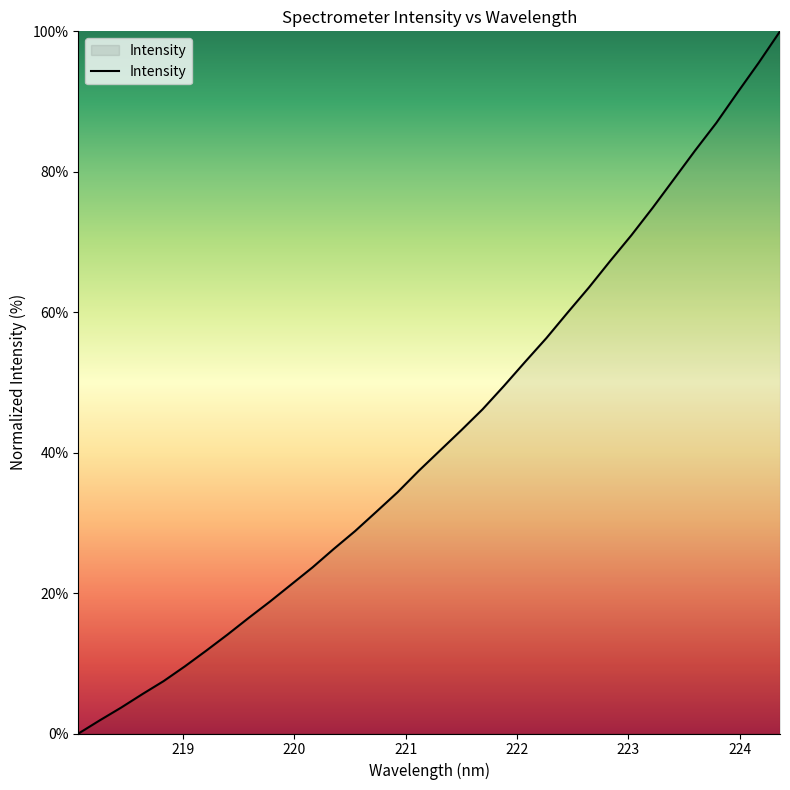

Reading left to right, list all the values displayed in this chart.

0.0	1.9	3.7	5.6	7.5	9.6	11.8	14.1	16.5	18.8	21.2	23.7	26.3	28.8	31.6	34.4	37.4	40.3	43.2	46.2	49.5	52.9	56.3	59.9	63.5	67.3	71.0	74.9	78.9	83.0	87.0	91.3	95.5	100.0